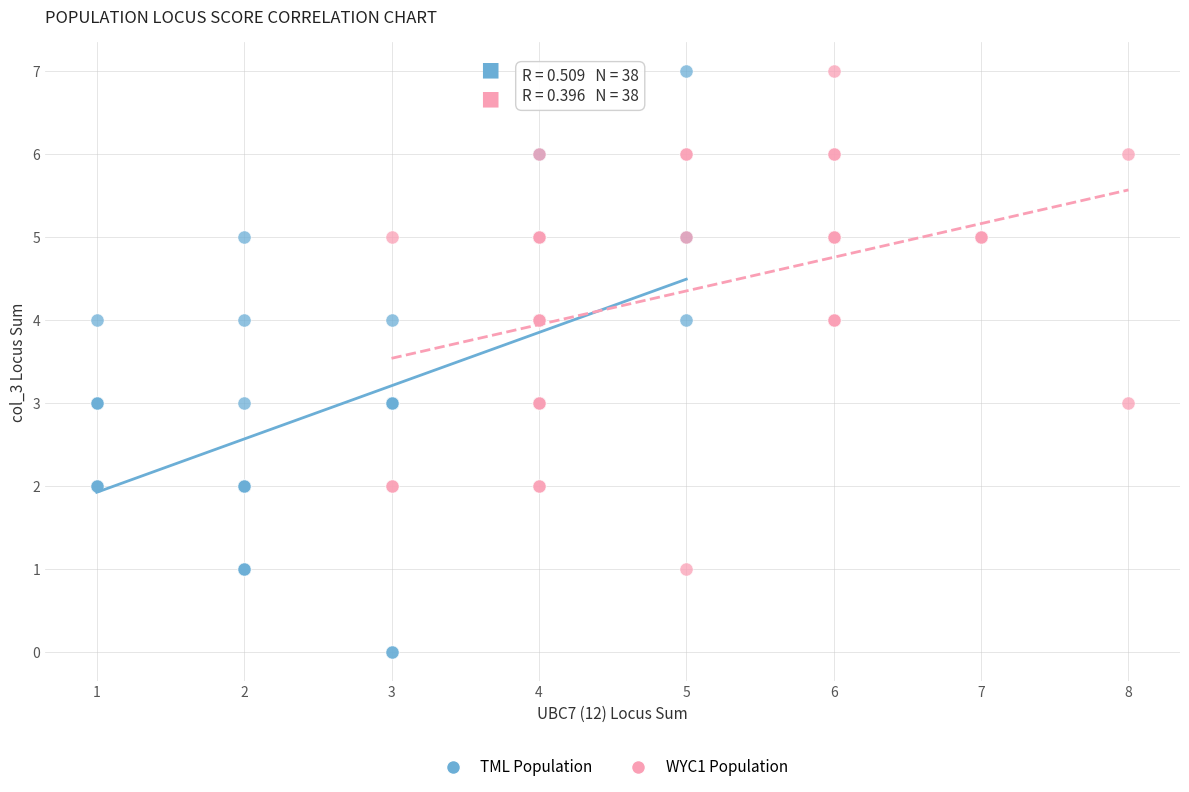

Which series has the largest Y range (max minus min)?

TML Population